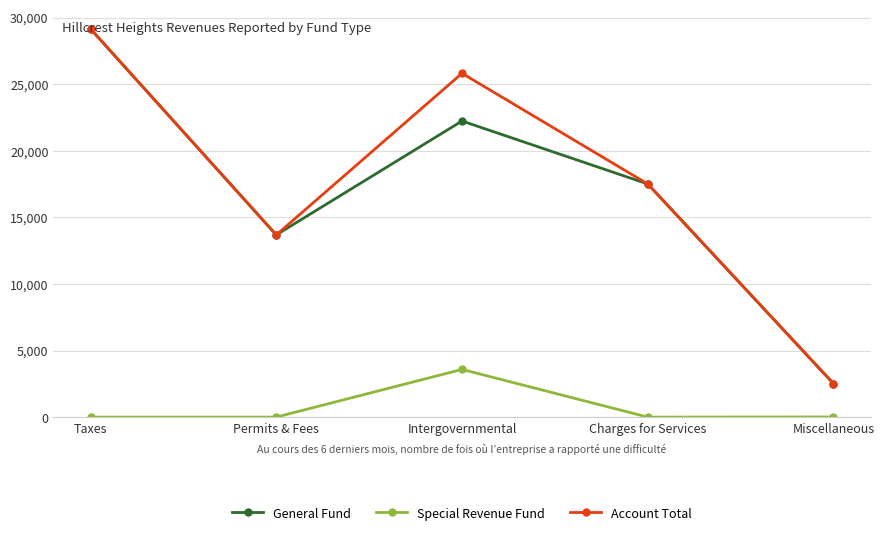

Which series has the largest range (max minus min)?

General Fund